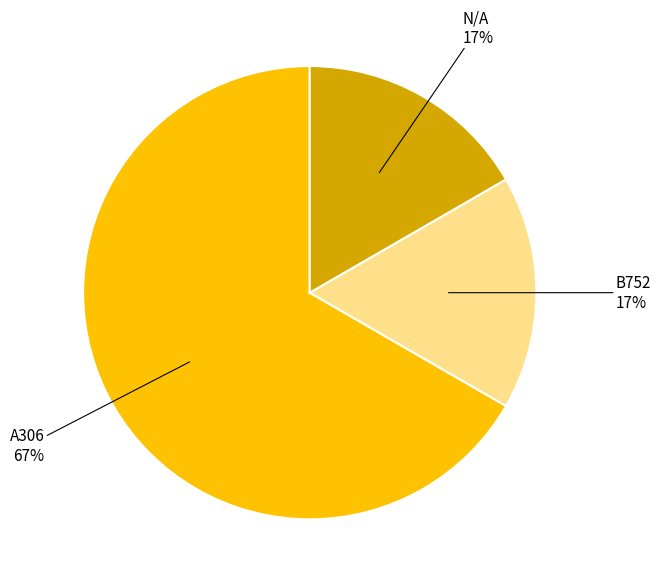

To the nearest percent, what is the difference between the largest and smallest slice percentages?

50%